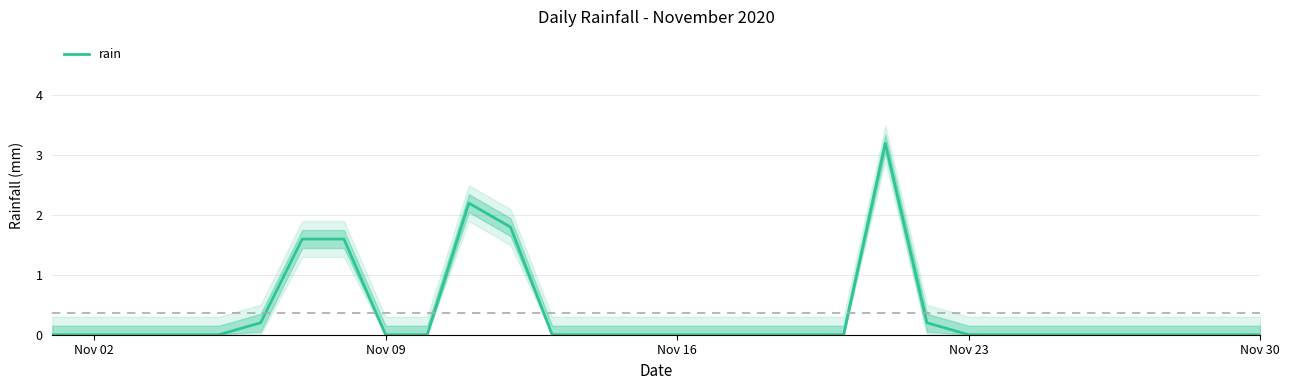

Count the number of data series in this chart.

1